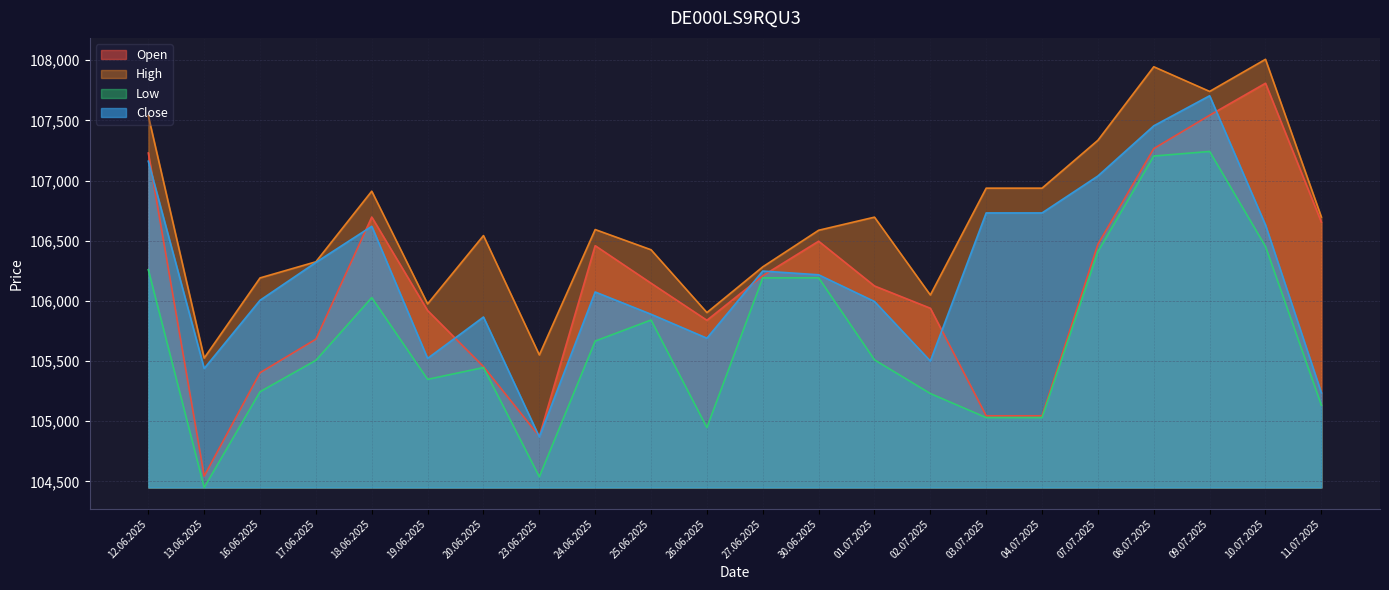

At 17.06.2025, list the series in order from smallest to largest.

Low, Open, Close, High